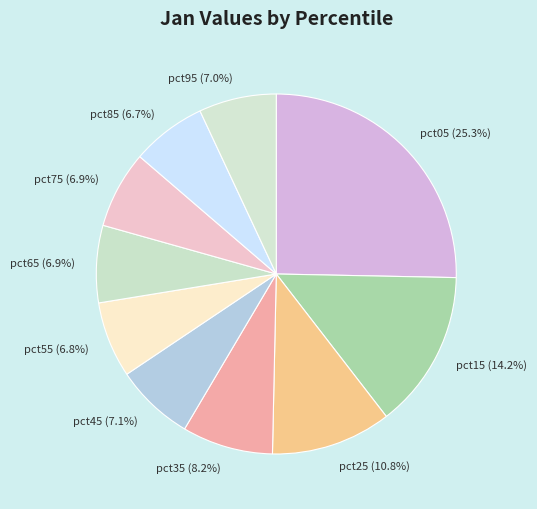

To the nearest percent, what portion does pct65 represent?

7%